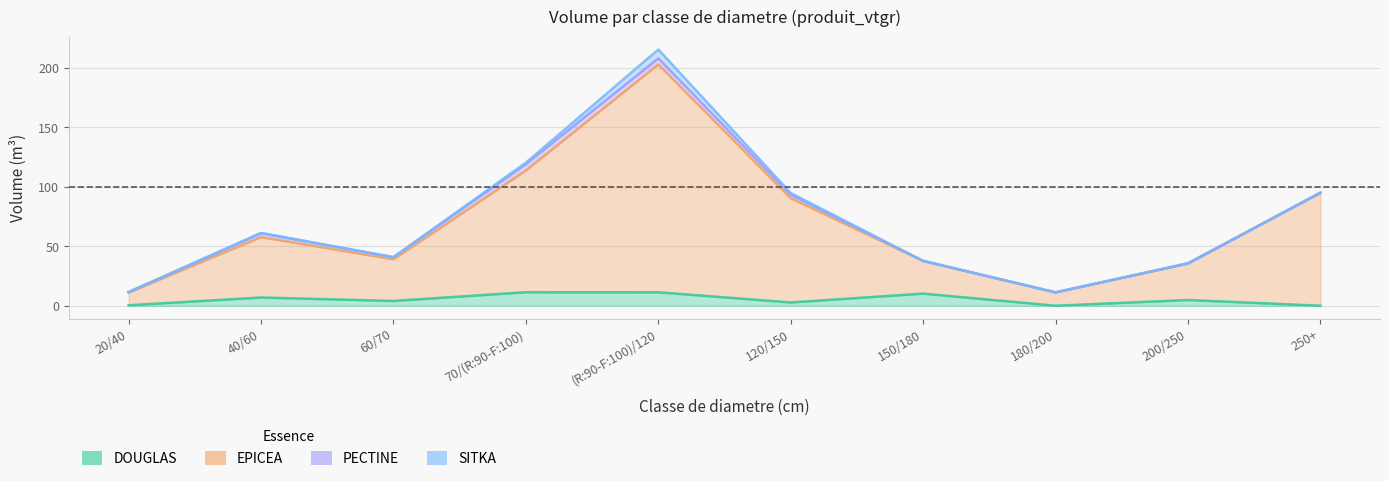

What is the label of the 1st point from the right?

250+